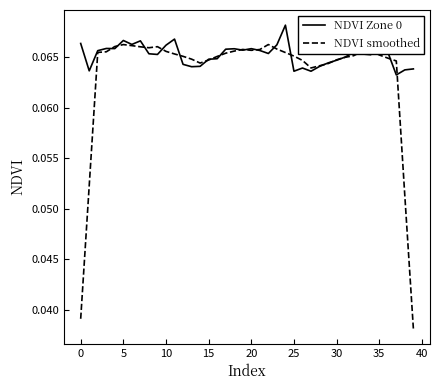

Which series has the widest spread of values?

NDVI smoothed